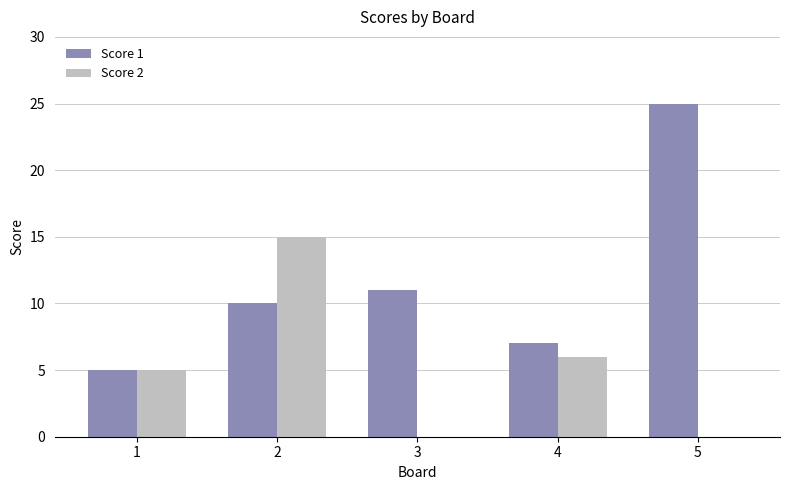

True or false: Score 2 has a value of 9 at 1.

False